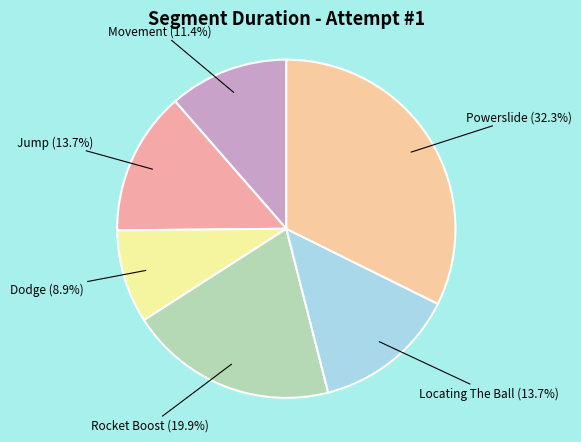

Which slice is the smallest?

Dodge